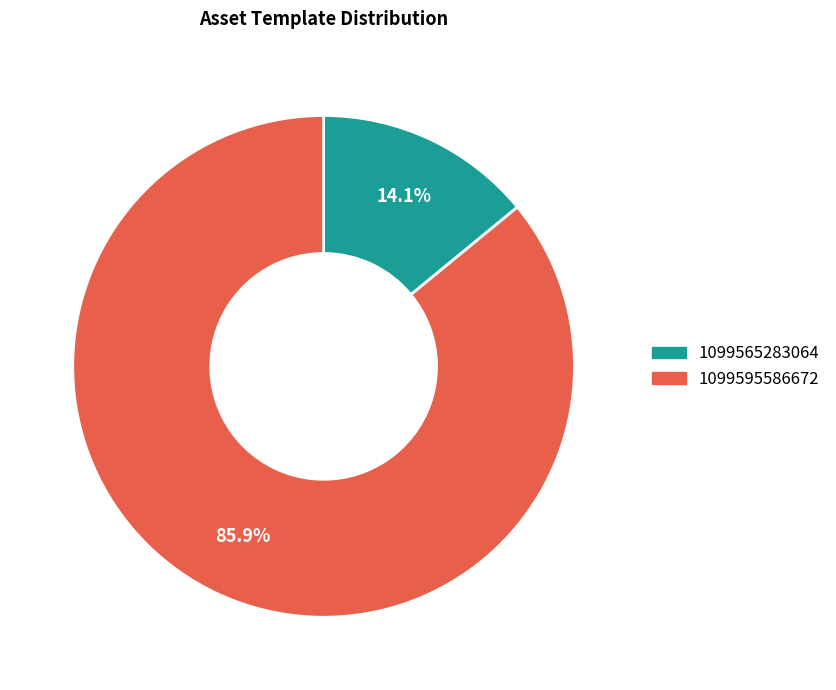

How many slices are in this pie chart?

2